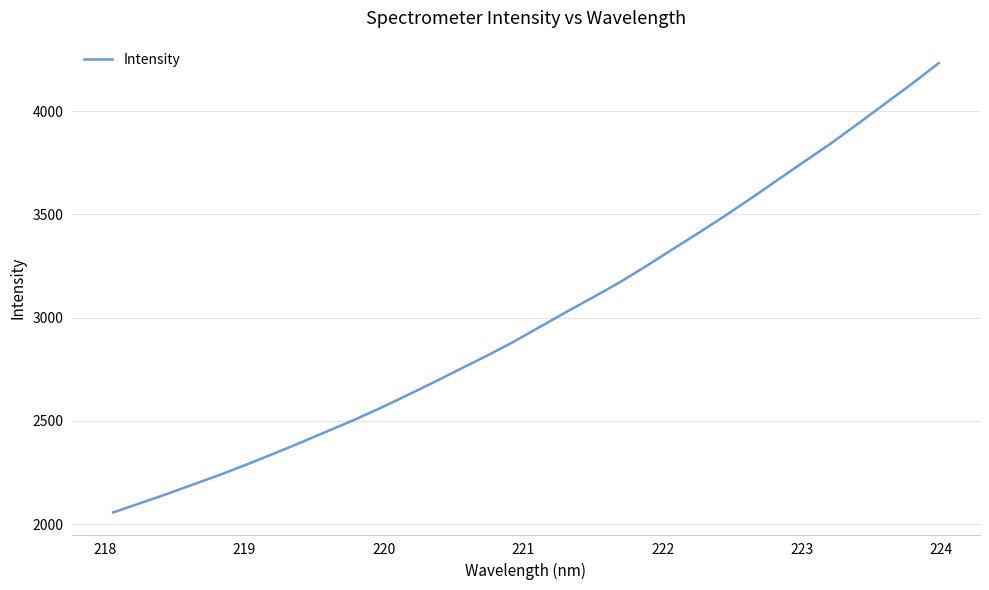

What is the minimum value shown in the chart?

2056.2